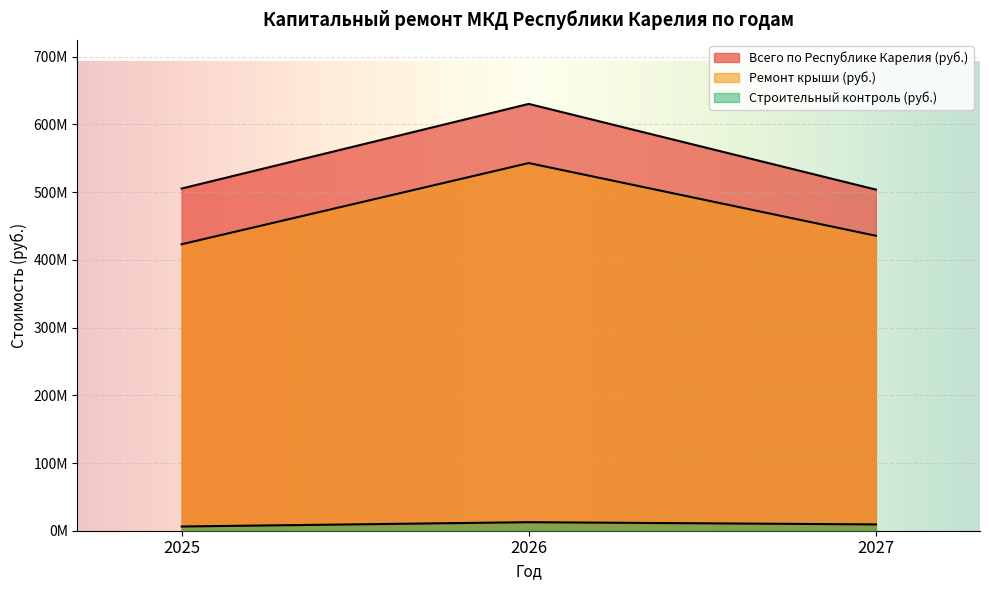

At how many categories does at least one series exceed 395102521?

3